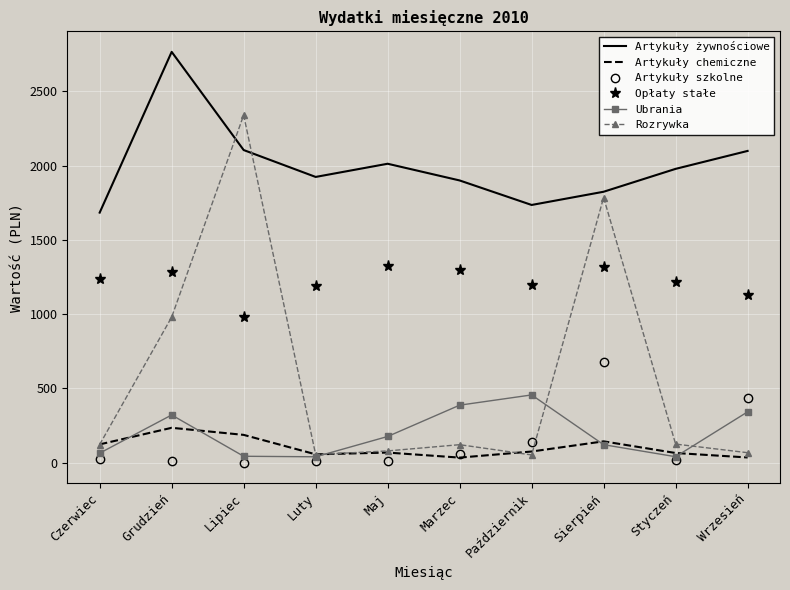

List the series in order of their peak value, highest first.

Artykuły żywnościowe, Rozrywka, Opłaty stałe, Artykuły szkolne, Ubrania, Artykuły chemiczne